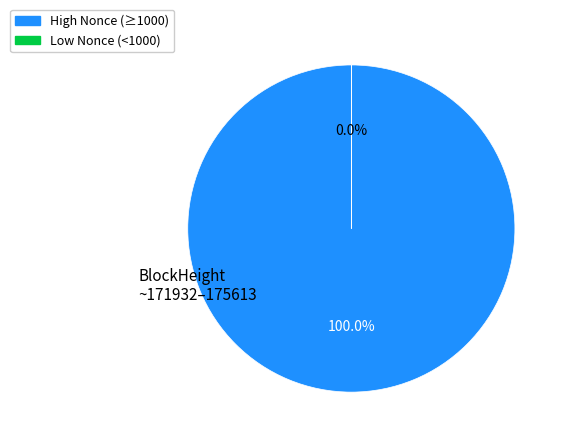

Does any single category account for the majority?

Yes